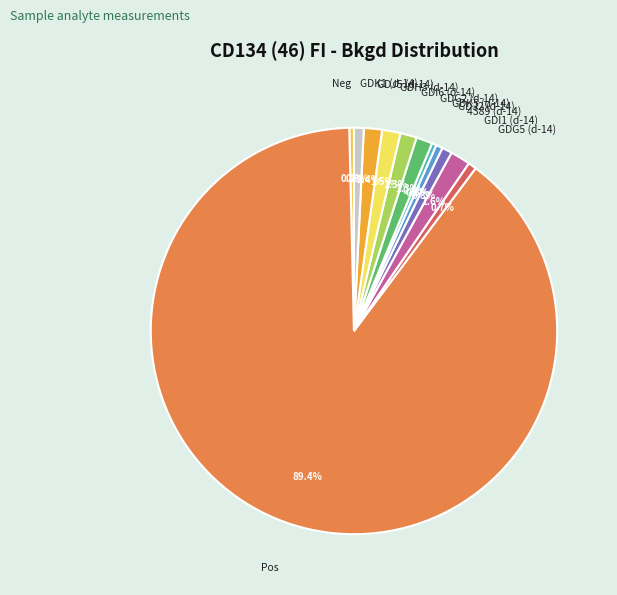

How many slices are in this pie chart?

12